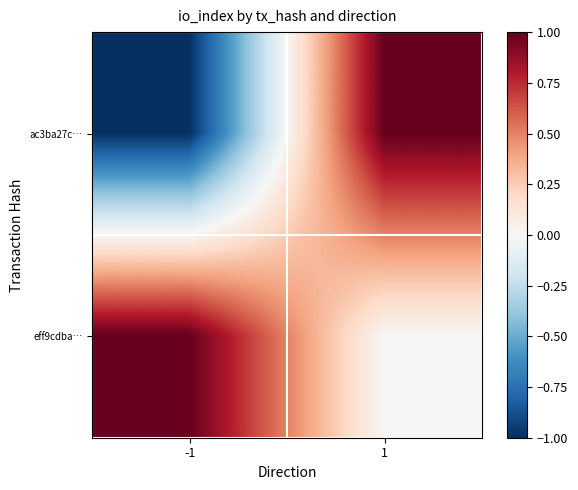

Rank the series by their maximum value, from highest to lowest.

ac3ba27c…, eff9cdba…